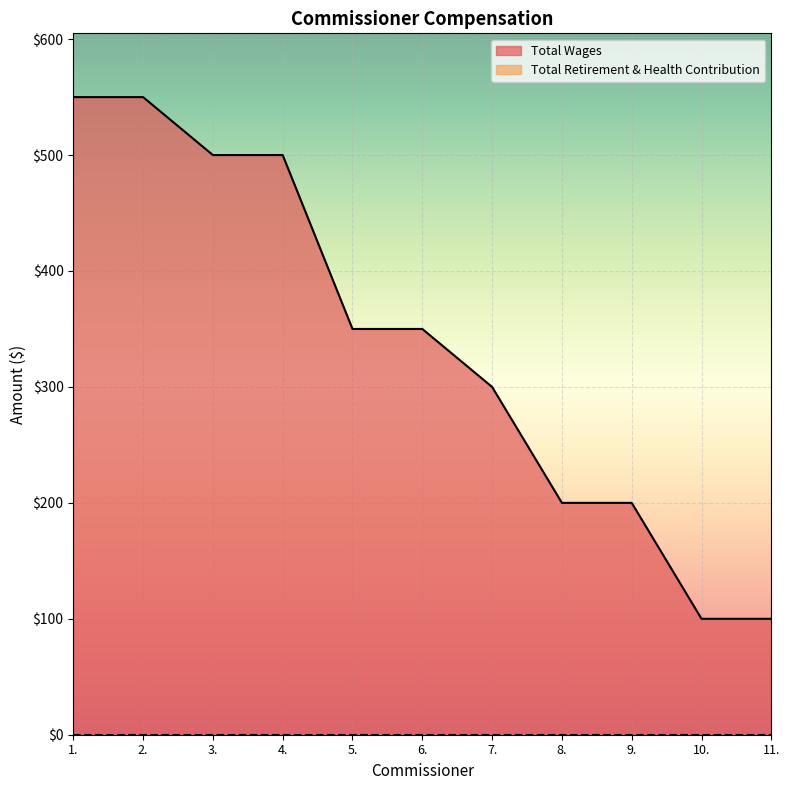

What is the approximate value at 9.?

200